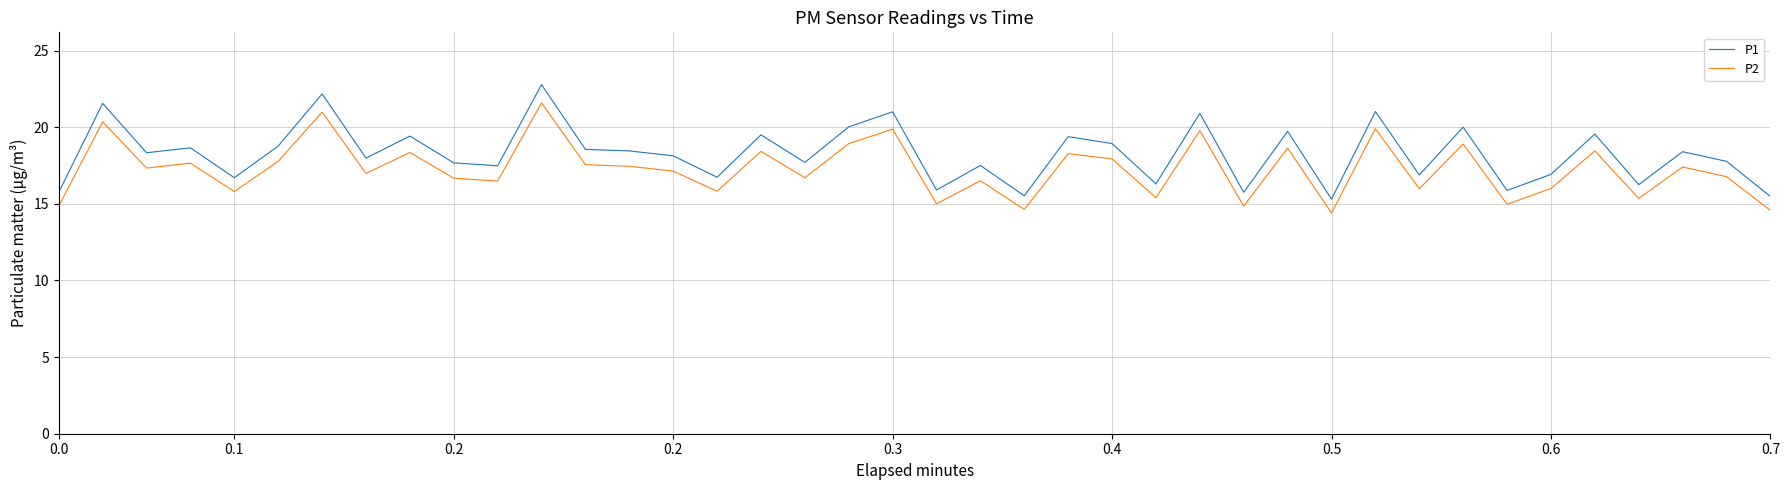

Rank the series by their maximum value, from highest to lowest.

P1, P2